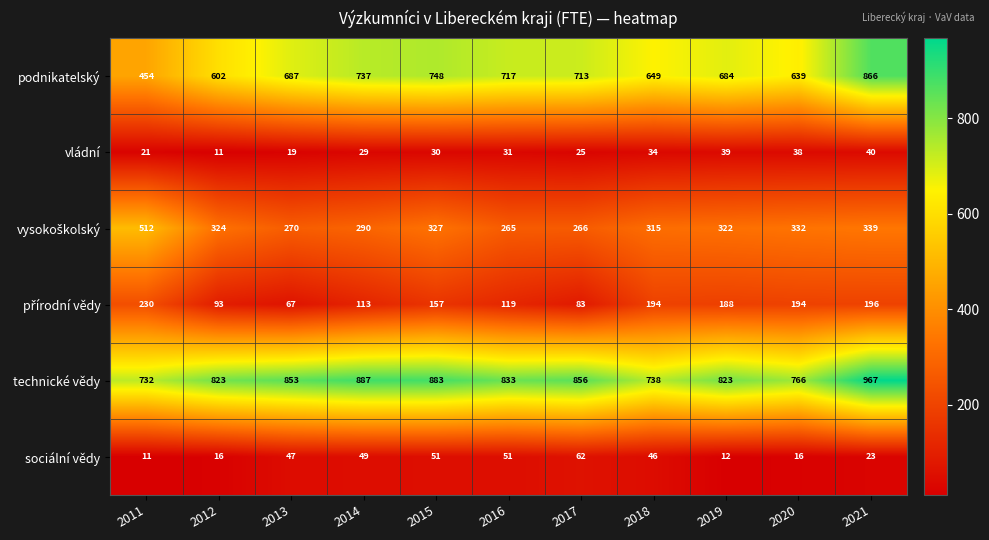

What is the difference between the highest and lowest values at 2015?

853